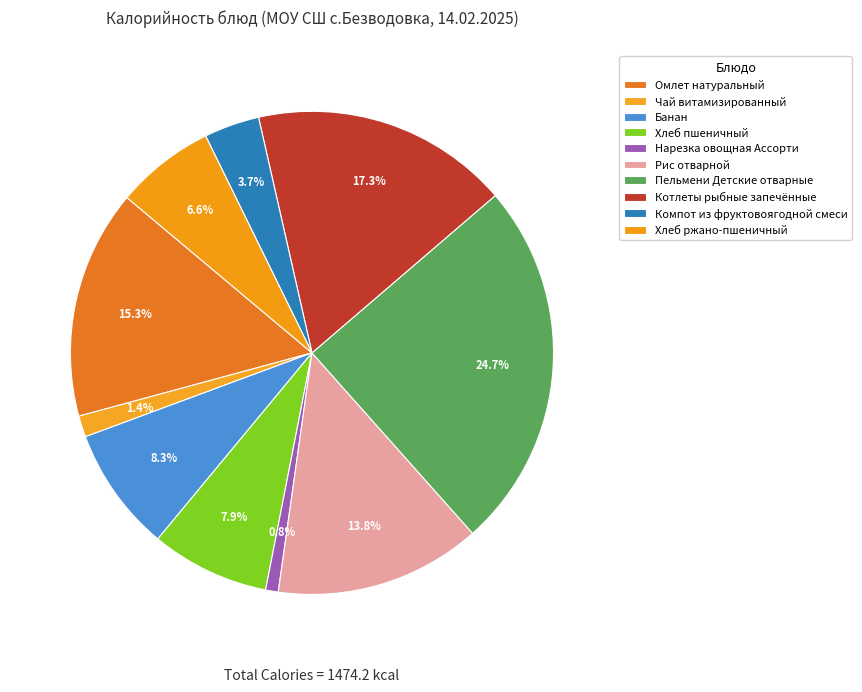

Does any single category account for the majority?

No